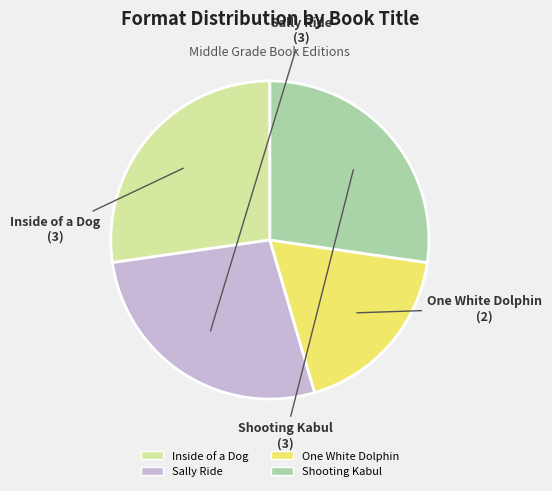

Combined, do Shooting Kabul and One White Dolphin account for over 50%?

No